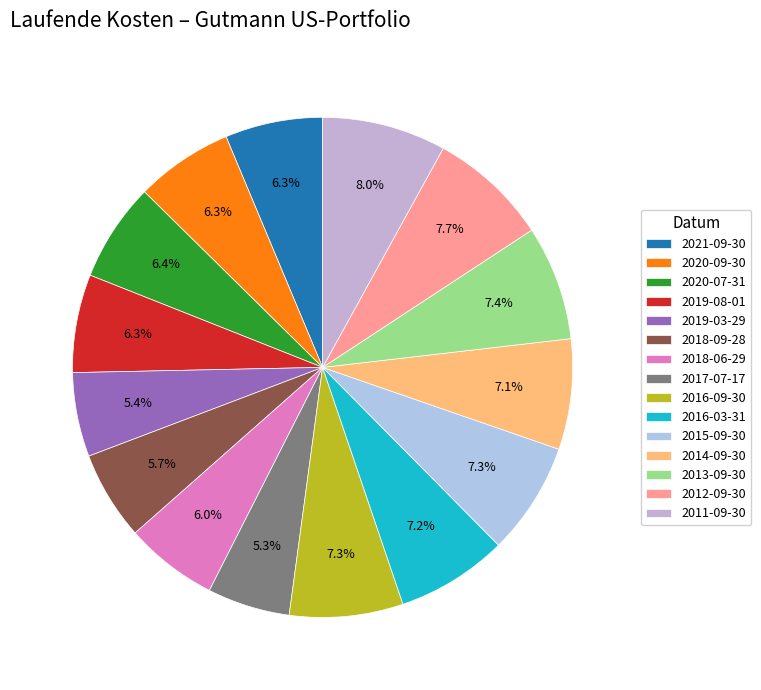

What is the ratio of the value at 2011-09-30 to the value at 2019-08-01?

1.3